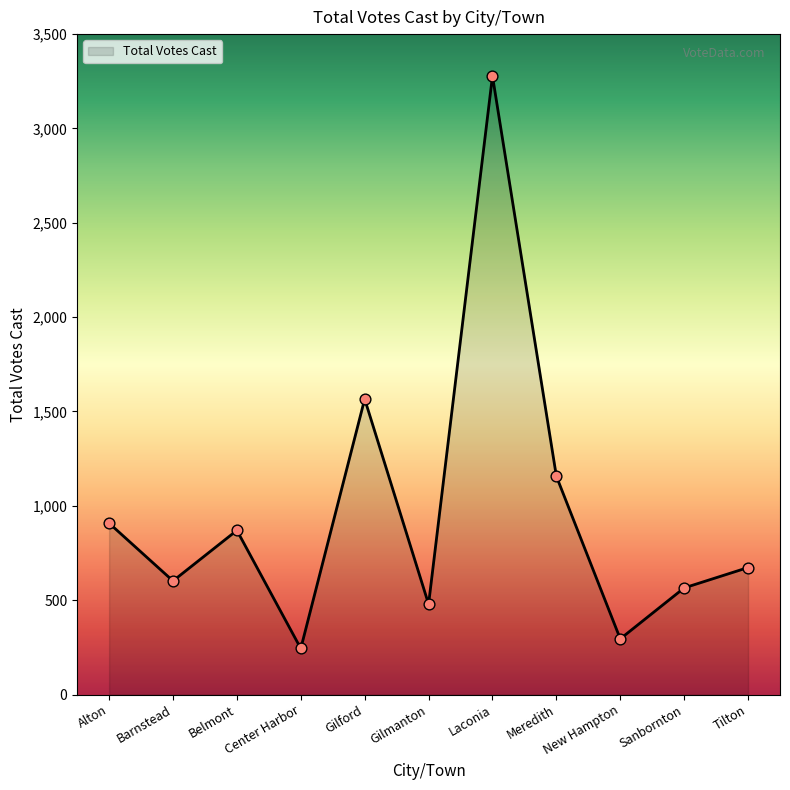

What is the change in value from Barnstead to Gilford?

+964